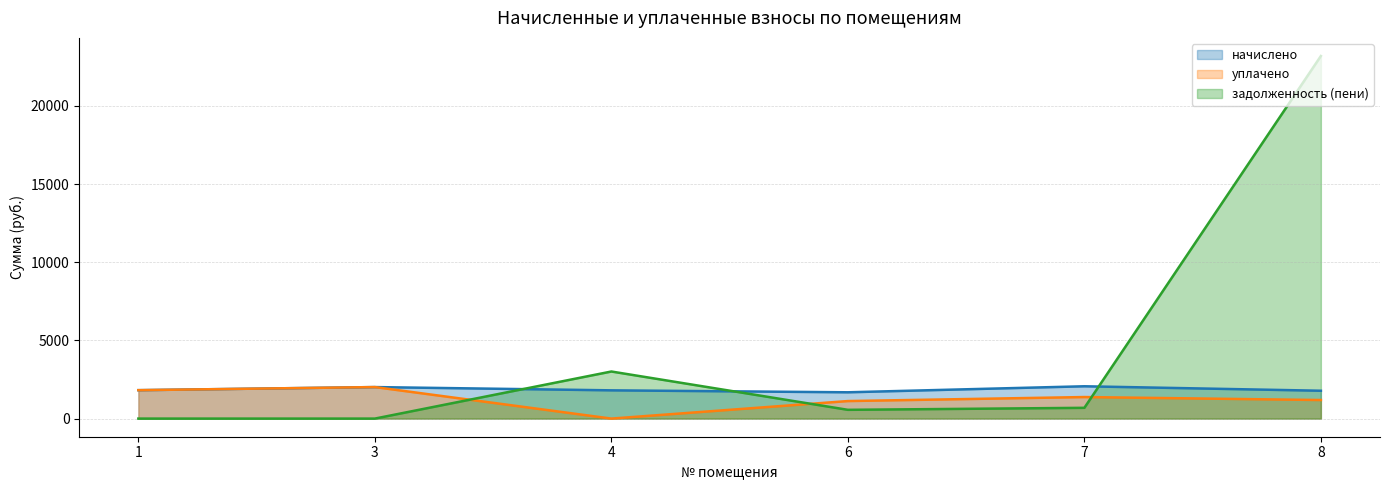

Which label corresponds to the largest value in the chart?

8